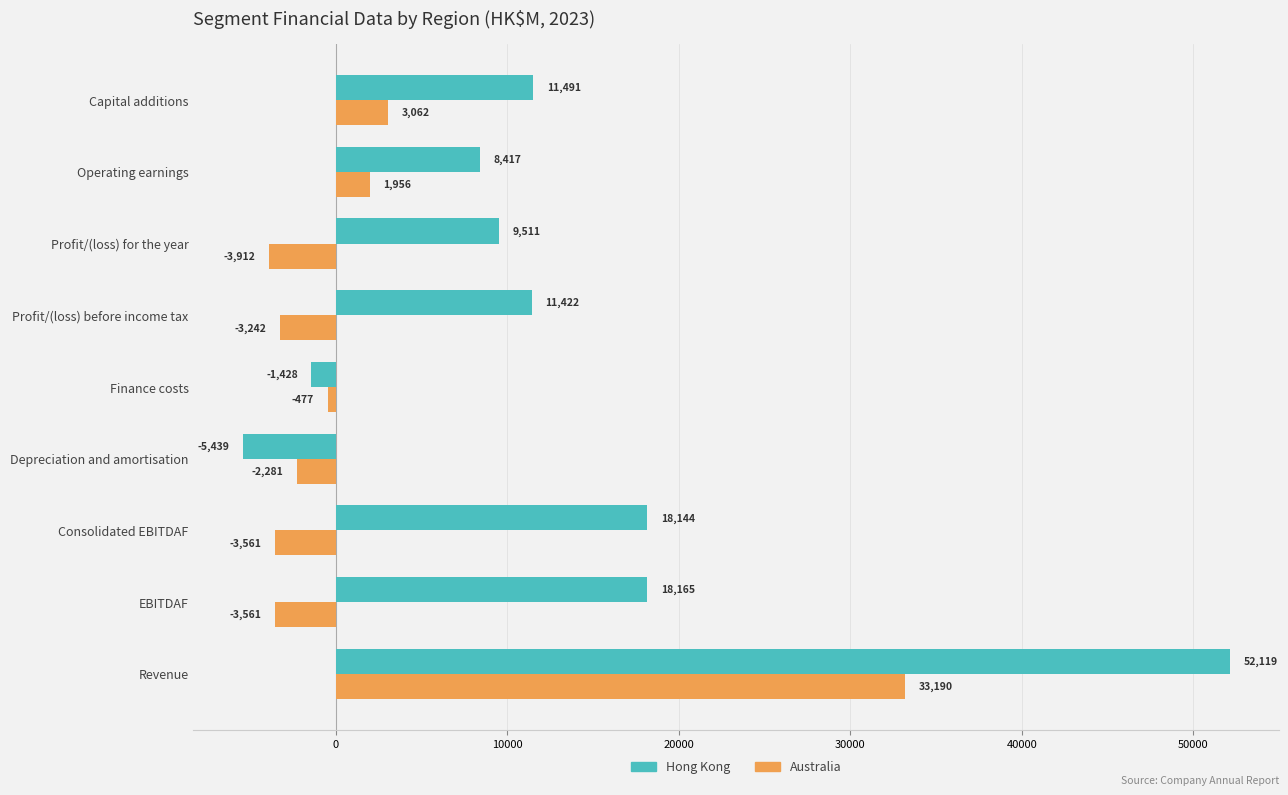

The Australia series shows 1956 at Operating earnings. True or false?

True